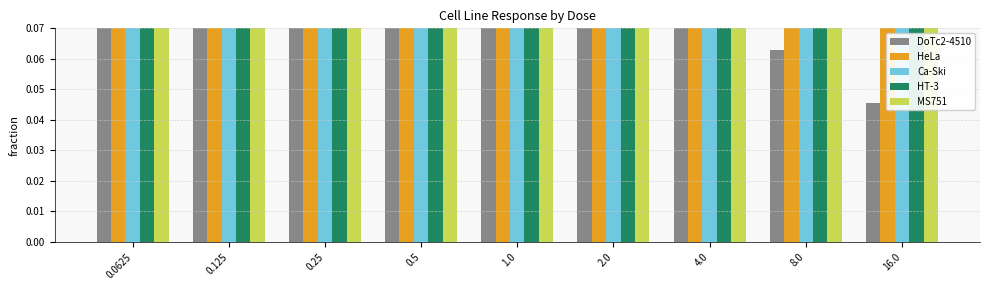

Reading right to left, transcribe all the data shown in this chart.

DoTc2-4510: 16.0=0.0	8.0=0.1	4.0=0.2	2.0=0.3	1.0=0.4	0.5=0.5	0.25=0.7	0.125=0.7	0.0625=0.9
HeLa: 16.0=0.1	8.0=0.2	4.0=0.2	2.0=0.3	1.0=0.3	0.5=0.6	0.25=0.7	0.125=0.8	0.0625=0.8
Ca-Ski: 16.0=0.2	8.0=0.3	4.0=0.3	2.0=0.4	1.0=0.4	0.5=0.6	0.25=0.8	0.125=0.9	0.0625=0.7
HT-3: 16.0=0.1	8.0=0.2	4.0=0.2	2.0=0.3	1.0=0.4	0.5=0.4	0.25=0.7	0.125=0.9	0.0625=0.9
MS751: 16.0=0.1	8.0=0.1	4.0=0.2	2.0=0.4	1.0=0.5	0.5=0.6	0.25=0.8	0.125=0.8	0.0625=0.8